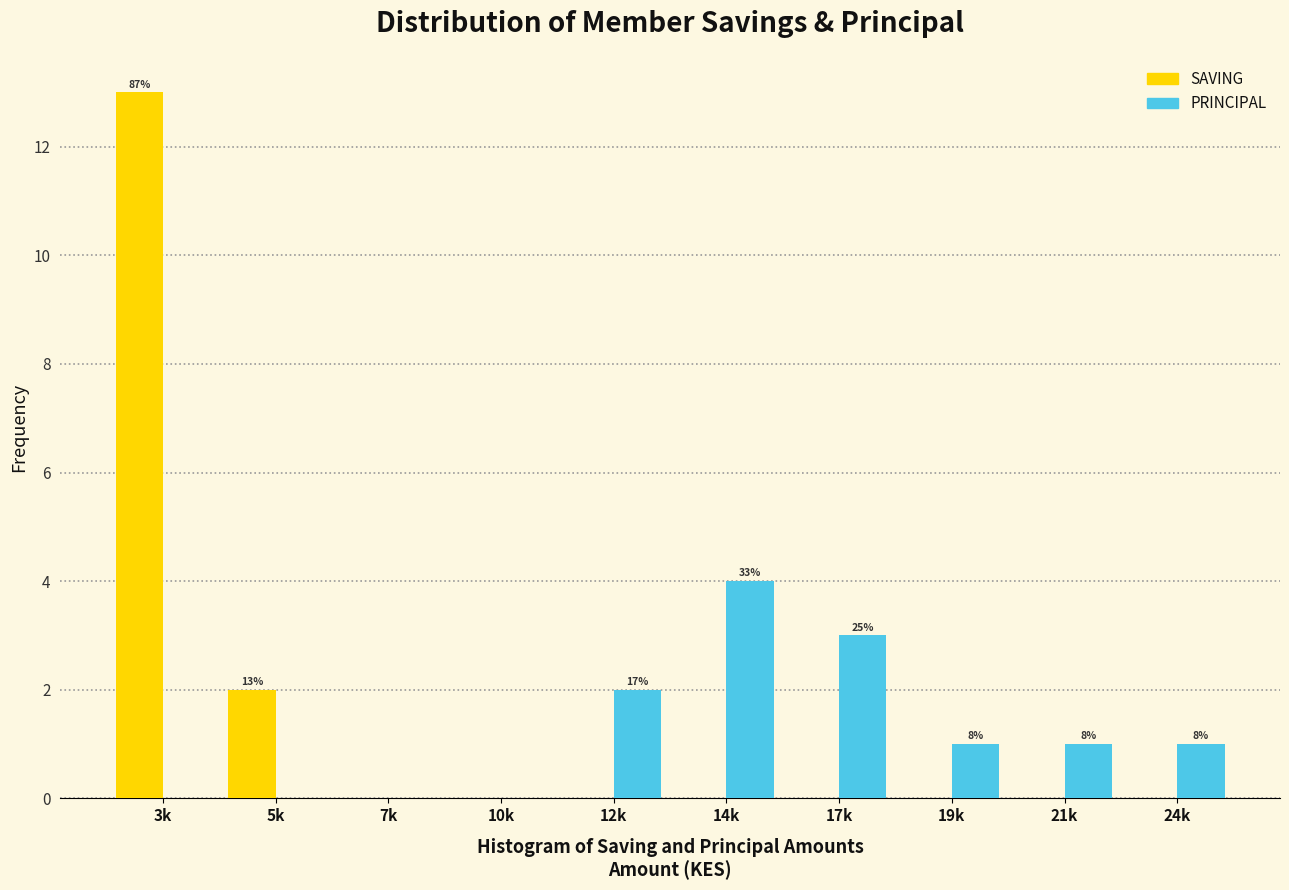

Reading left to right, extract all data points from this chart.

SAVING: 3k=13	5k=2	7k=0	10k=0	12k=0	14k=0	17k=0	19k=0	21k=0	24k=0
PRINCIPAL: 3k=0	5k=0	7k=0	10k=0	12k=2	14k=4	17k=3	19k=1	21k=1	24k=1